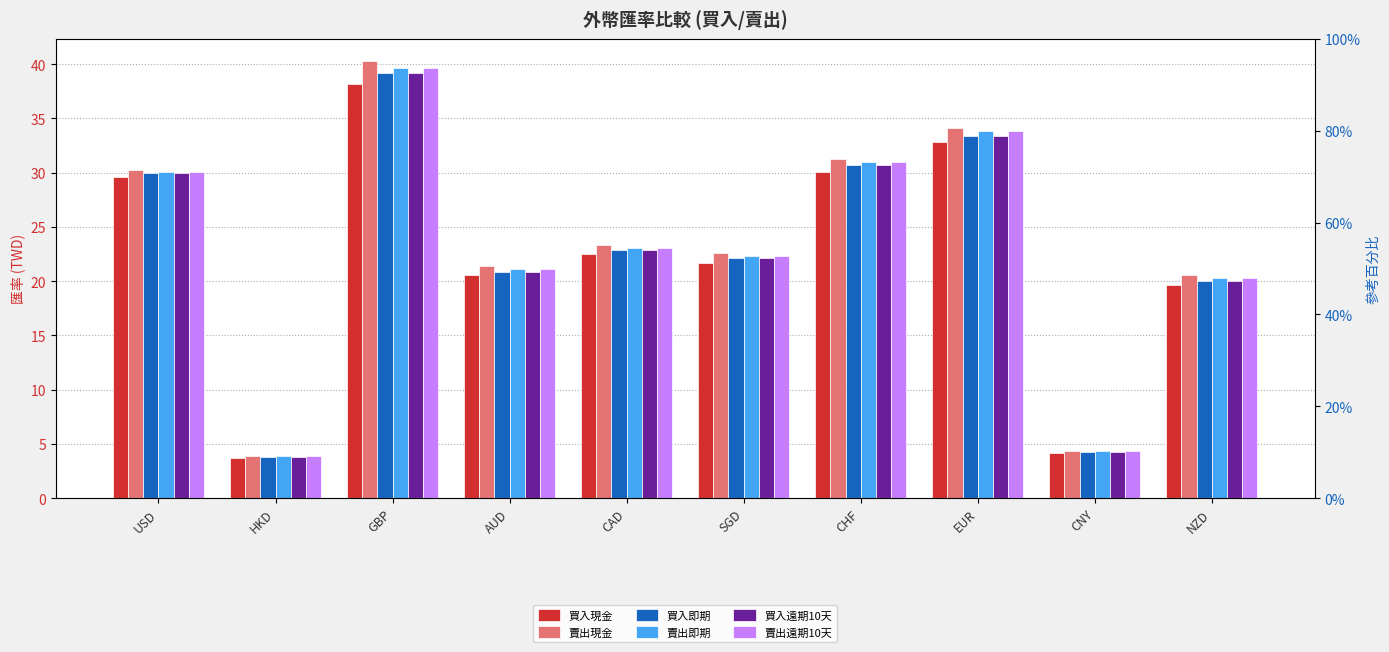

What is the difference between the 賣出現金 values at CHF and EUR?

2.9